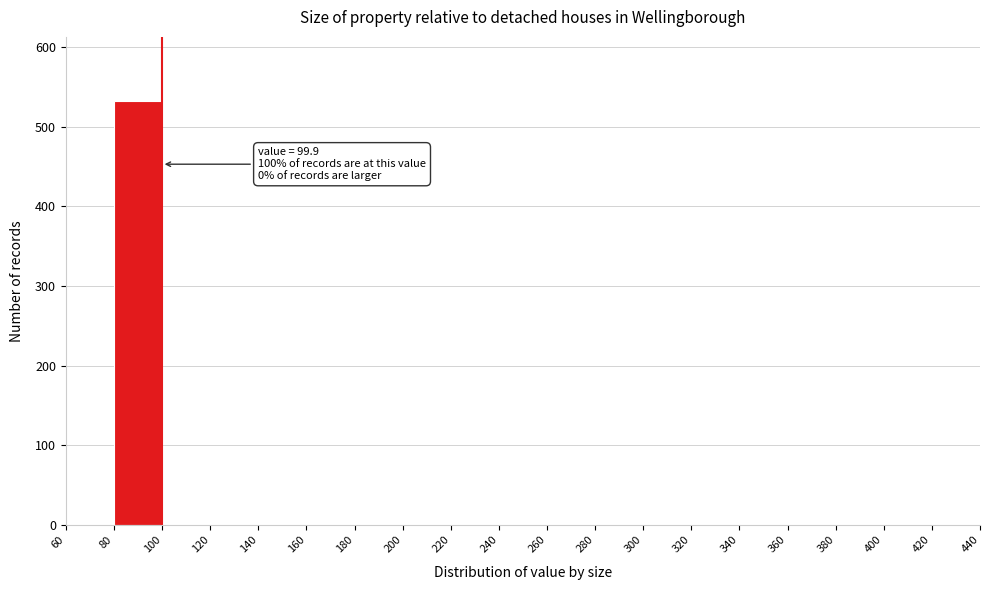

Which range on the x-axis has the tallest bar?

80 to 100